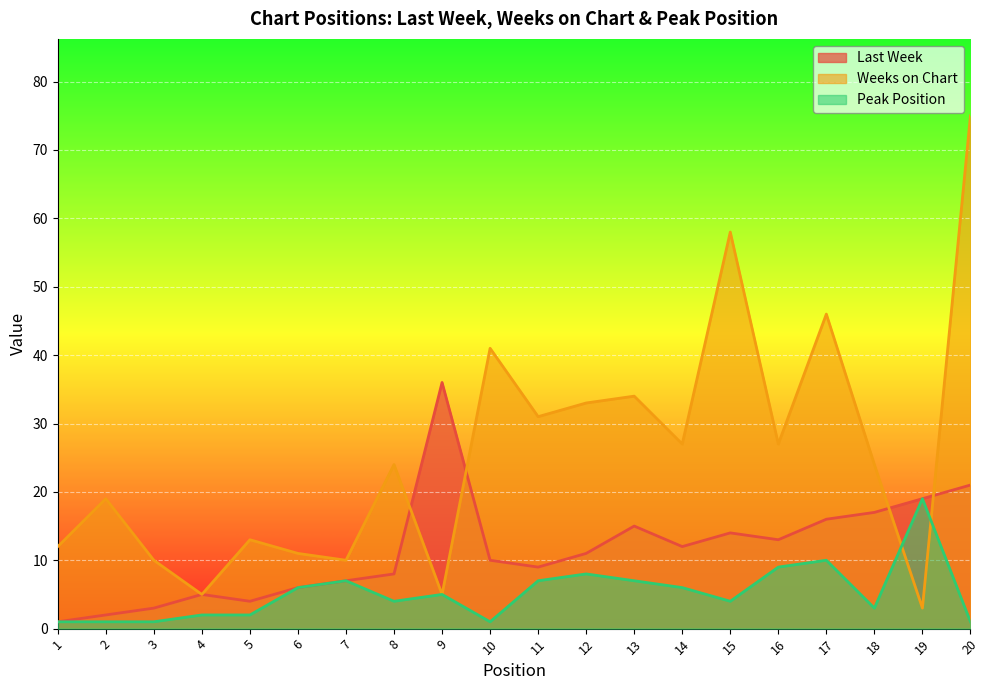

Rank the series at 9 from highest to lowest value.

Last Week, Weeks on Chart, Peak Position